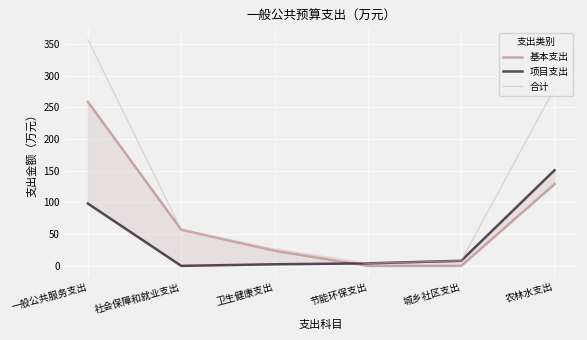

List the labels in order of 合计 value, largest first.

一般公共服务支出, 农林水支出, 社会保障和就业支出, 卫生健康支出, 城乡社区支出, 节能环保支出